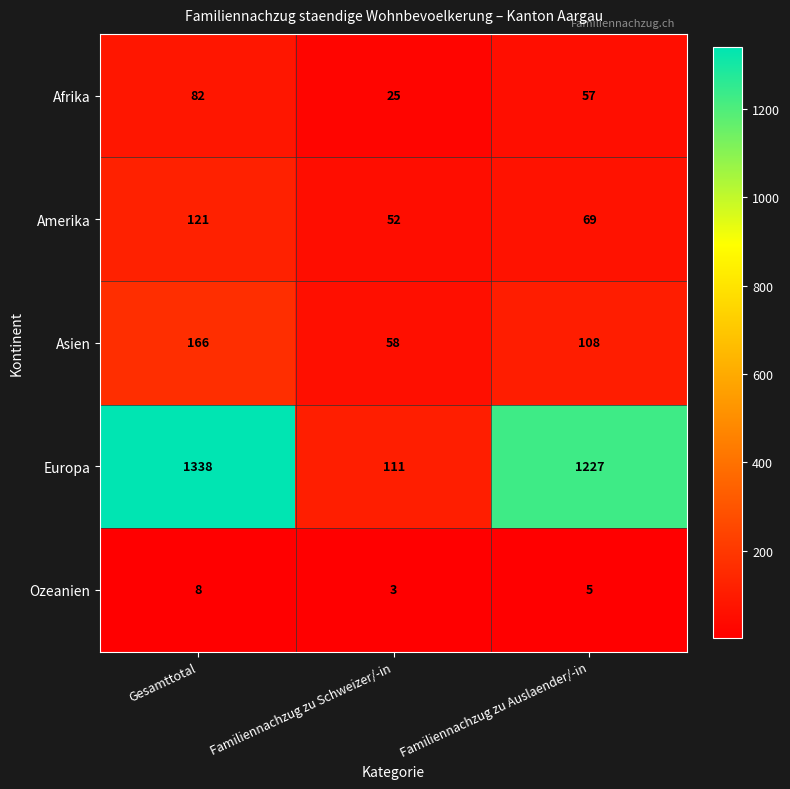

Reading left to right, what are all the values shown in this chart?

Afrika: Gesamttotal=82	Familiennachzug zu Schweizer/-in=25	Familiennachzug zu Auslaender/-in=57
Amerika: Gesamttotal=121	Familiennachzug zu Schweizer/-in=52	Familiennachzug zu Auslaender/-in=69
Asien: Gesamttotal=166	Familiennachzug zu Schweizer/-in=58	Familiennachzug zu Auslaender/-in=108
Europa: Gesamttotal=1338	Familiennachzug zu Schweizer/-in=111	Familiennachzug zu Auslaender/-in=1227
Ozeanien: Gesamttotal=8	Familiennachzug zu Schweizer/-in=3	Familiennachzug zu Auslaender/-in=5